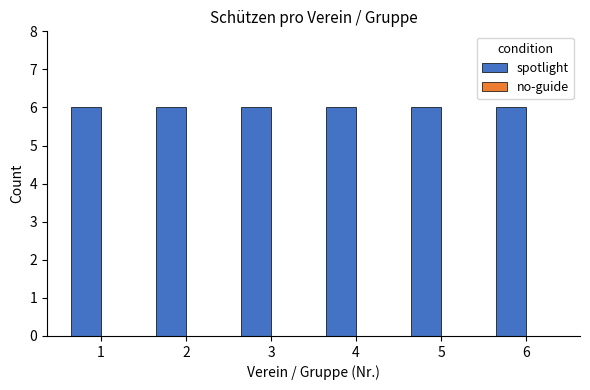

List the series in order of their peak value, lowest first.

no-guide, spotlight